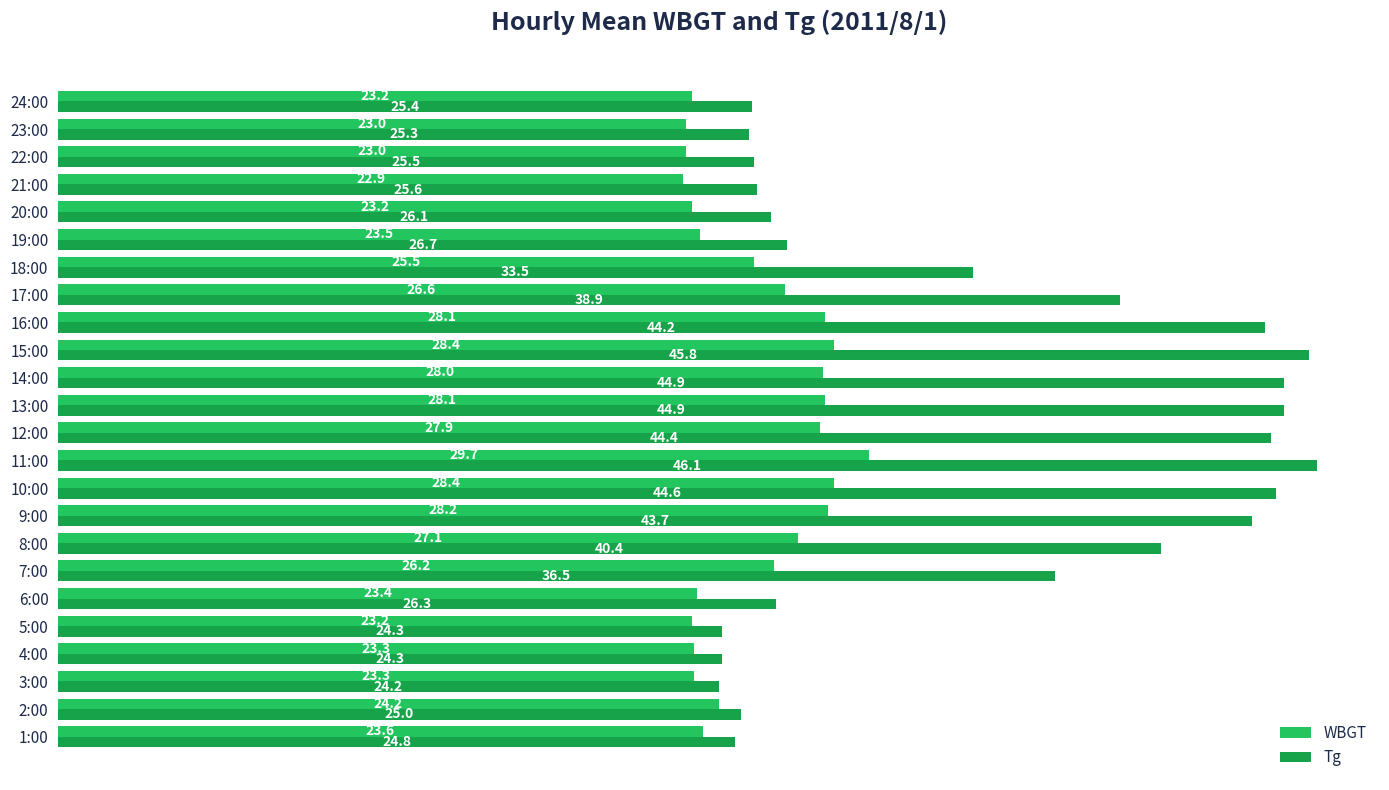

Rank the series by their average value, from lowest to highest.

WBGT, Tg